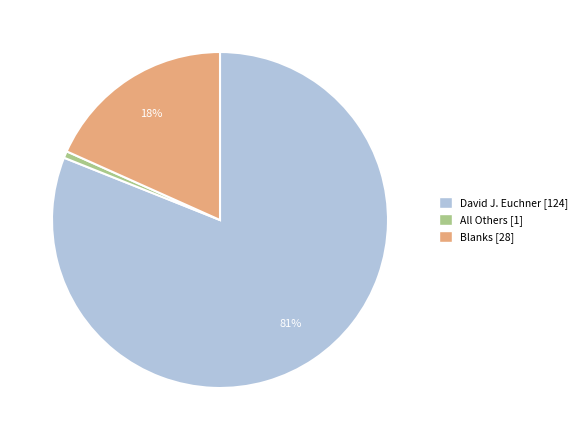

Rank the categories by value from highest to lowest.

David J. Euchner, Blanks, All Others